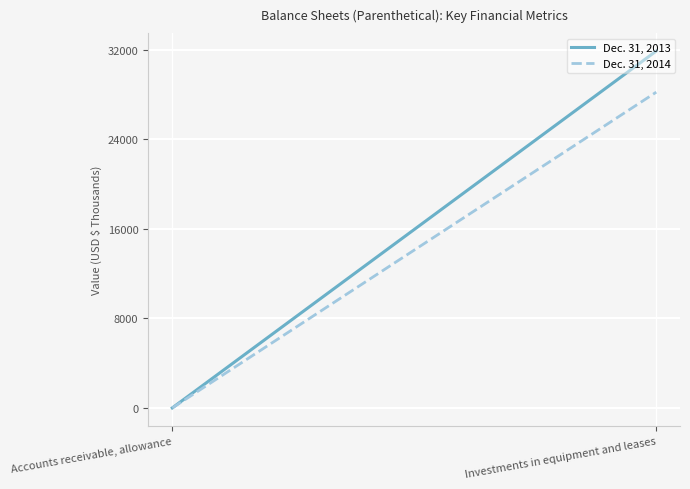

What is the approximate value of Dec. 31, 2014 at Investments in equipment and leases?

28229